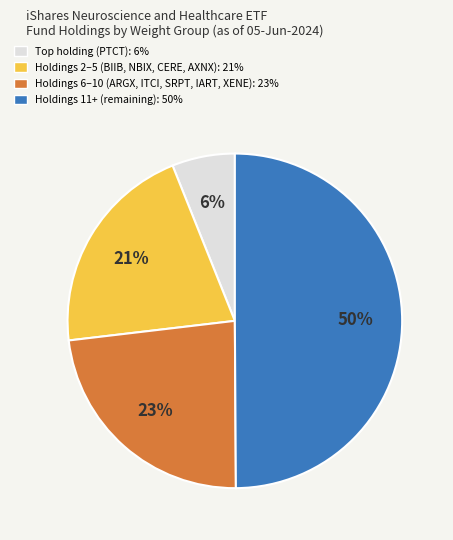

To the nearest percent, what is the difference between the largest and smallest slice percentages?

44%